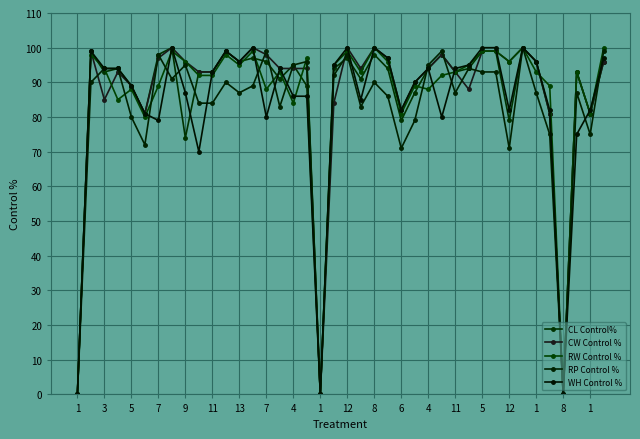

True or false: RW Control % has more than 1 interior local peaks.

True